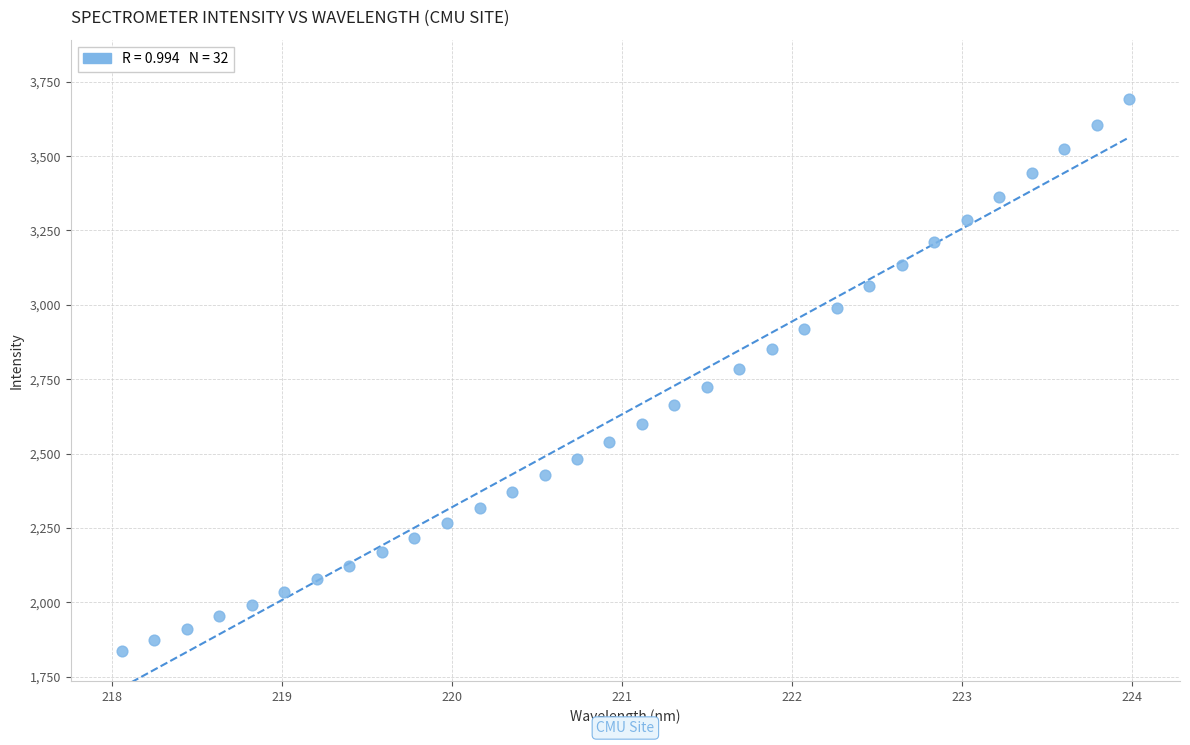

What is the range of X values (max minus min)?

5.9